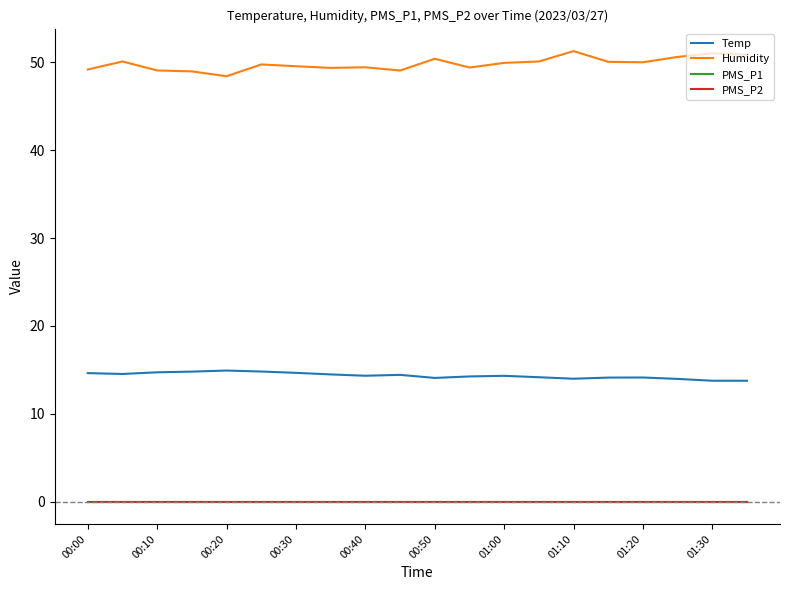

True or false: Humidity and PMS_P1 intersect in this chart.

False